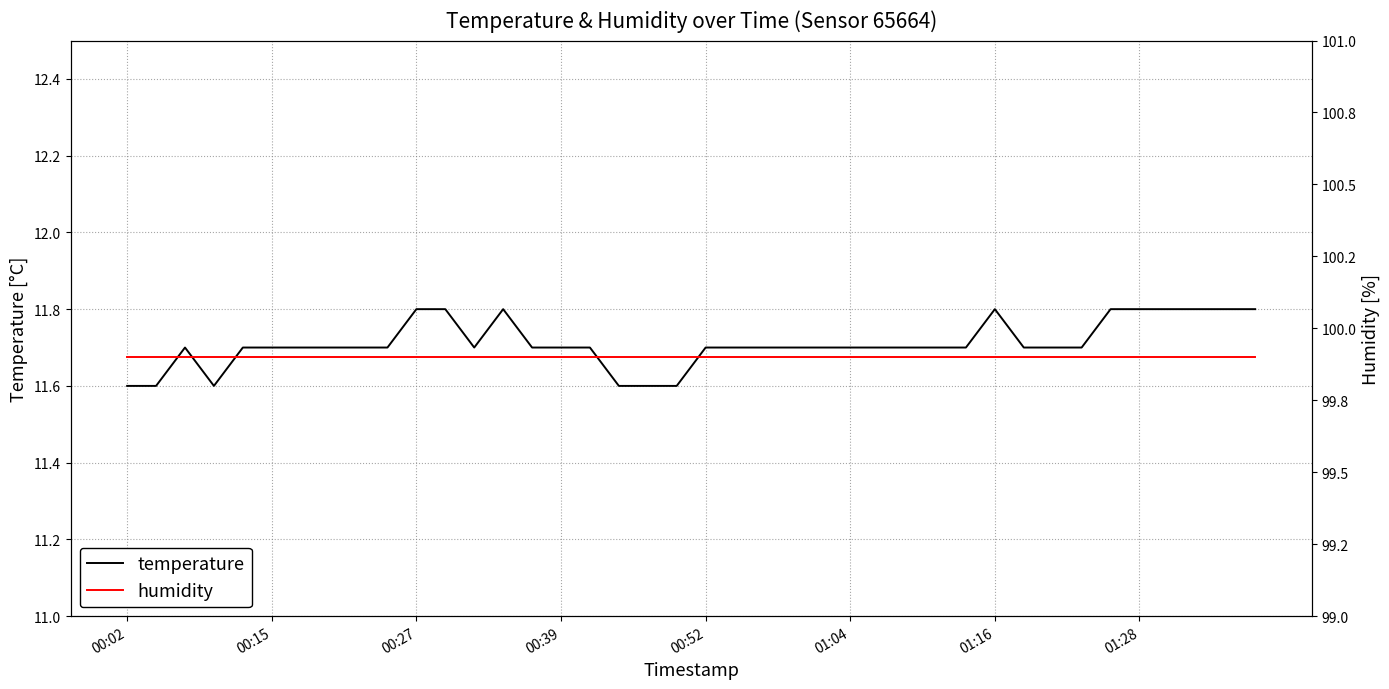

What are all the series names shown in the legend?

temperature, humidity